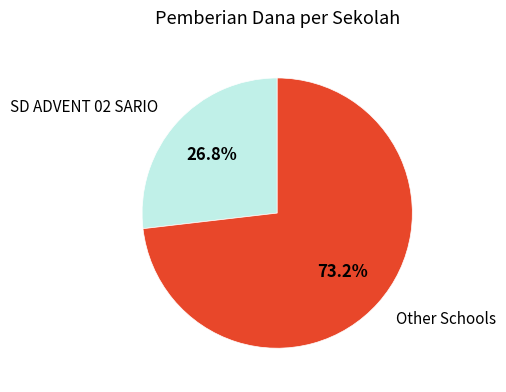

Rank the categories by value from highest to lowest.

Other Schools, SD ADVENT 02 SARIO